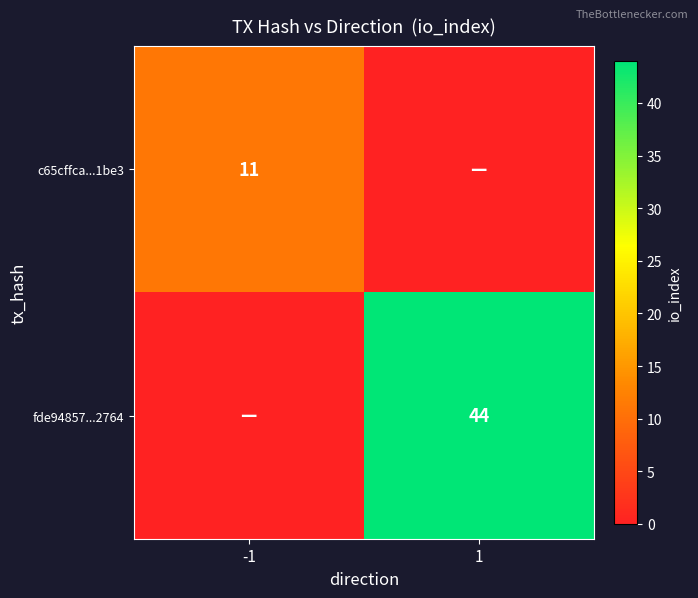

True or false: c65cffca...1be3 has a value of 5 at -1.

False